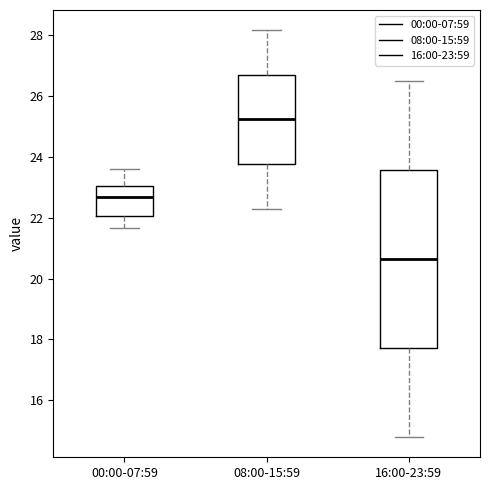

Reading left to right, transcribe this box plot: for each box, give where its median line is, the range the box spans, and where its two whiskers end, as read against the y-axis. The values are not printed on the chart, so give them approximately, as read against the axis.

00:00-07:59: median 22.6, box 22.0 to 23.0, whiskers 21.6 to 23.6
08:00-15:59: median 25.2, box 23.8 to 26.6, whiskers 22.4 to 28.2
16:00-23:59: median 20.6, box 17.8 to 23.6, whiskers 14.8 to 26.6